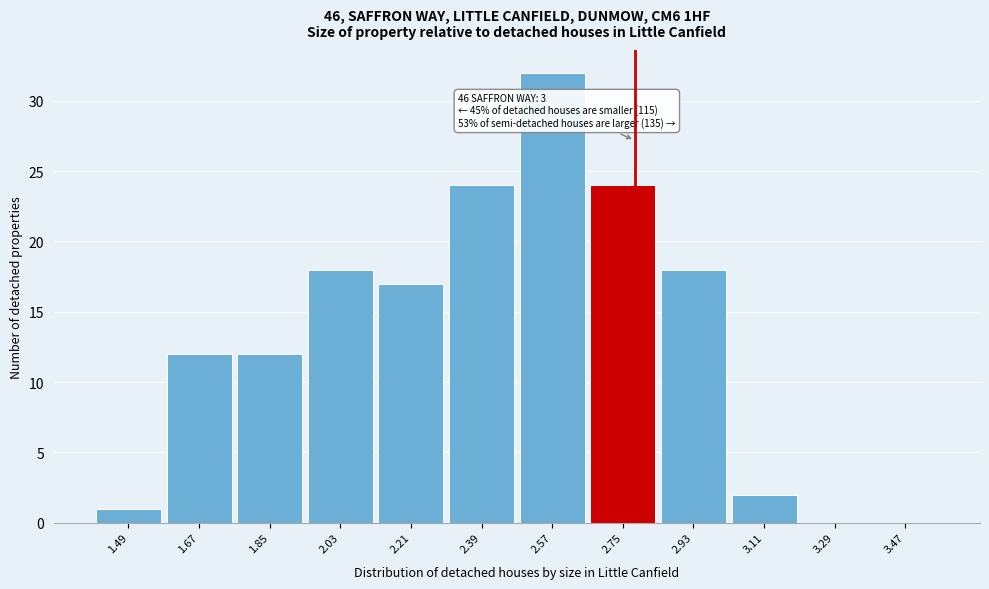

Over which range of the x-axis is the bar tallest?

2.48 to 2.66